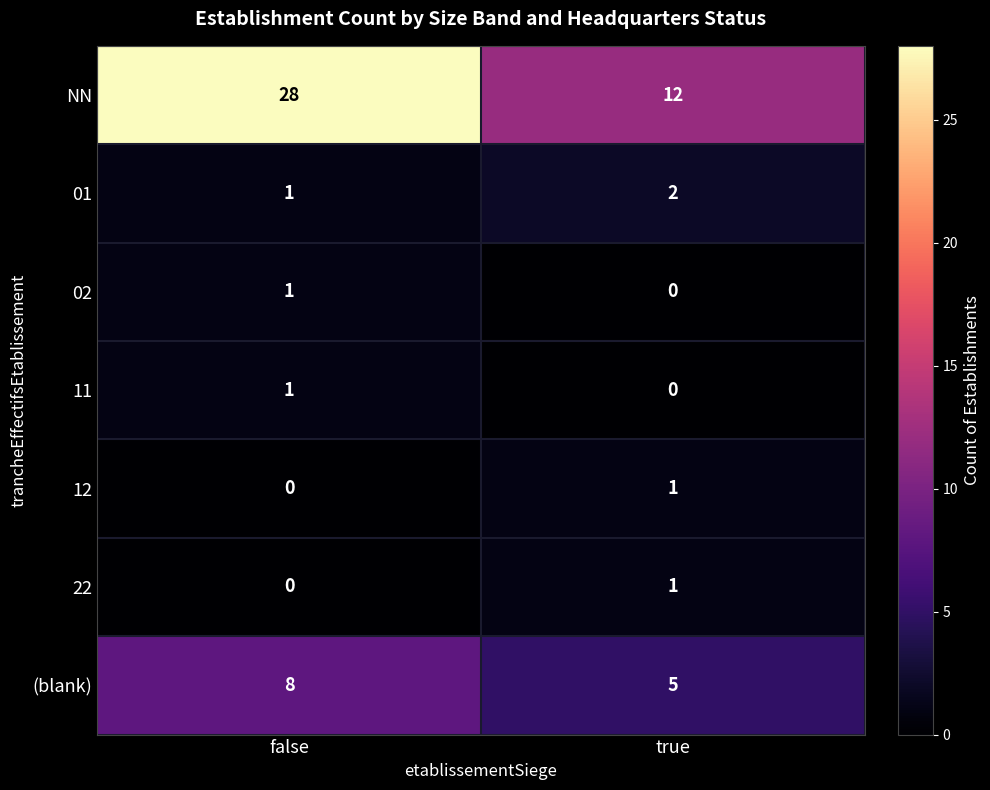

At how many categories does at least one series exceed 14?

1